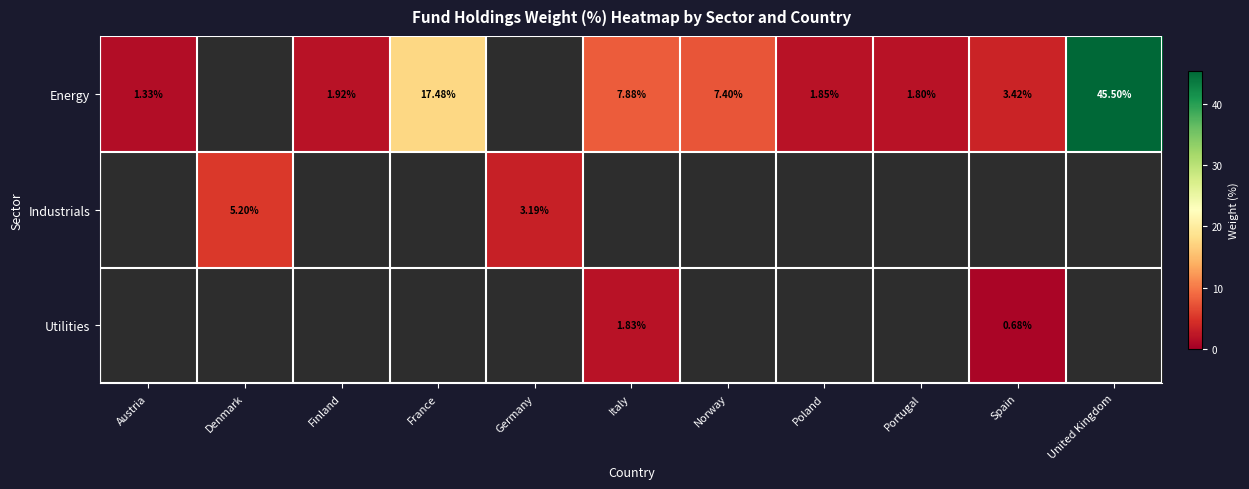

Is the value of Energy at Poland greater than the value of Utilities at Spain?

Yes